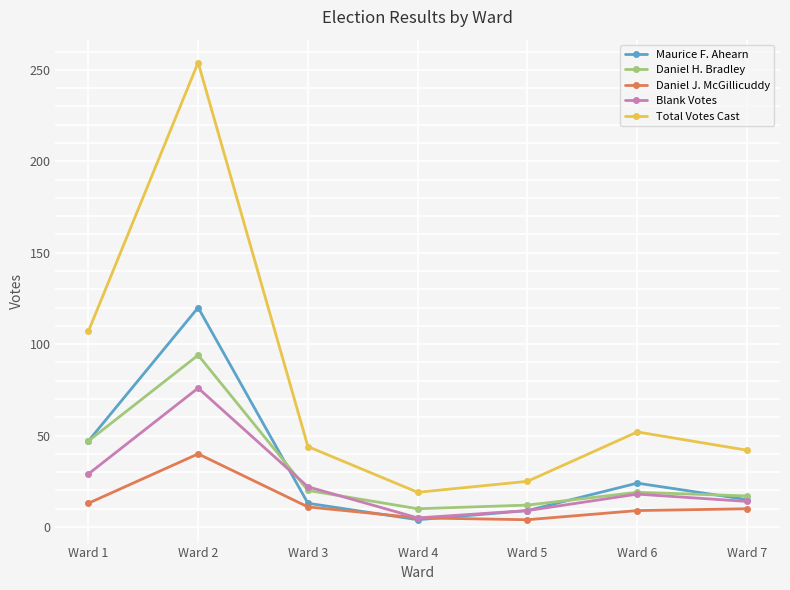

At how many categories does at least one series exceed 144?

1